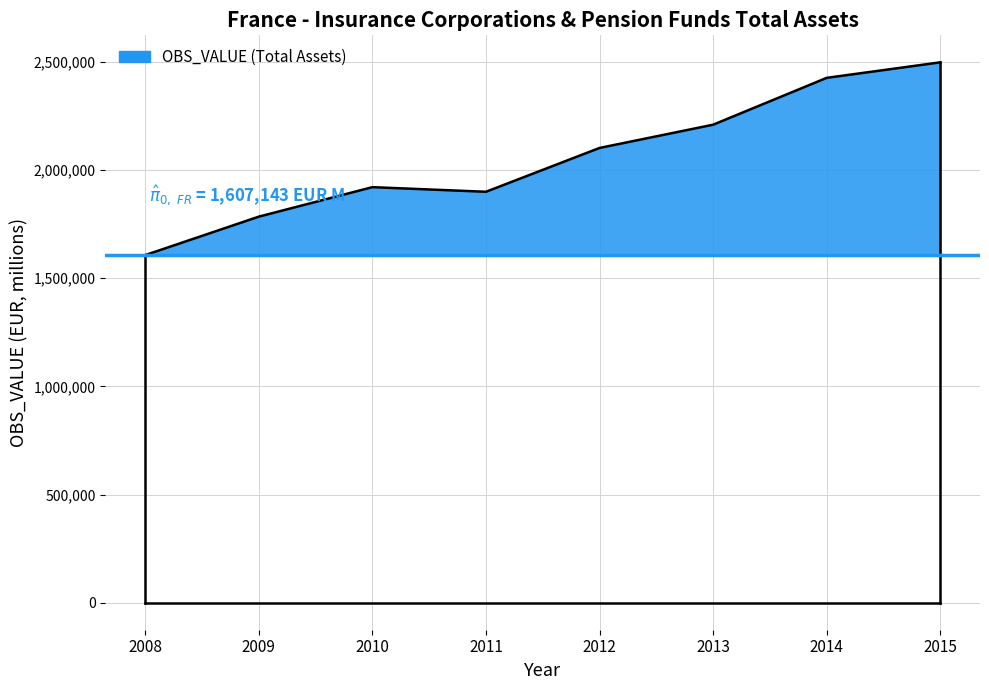

Does the chart display data point markers on the line(s)?

No